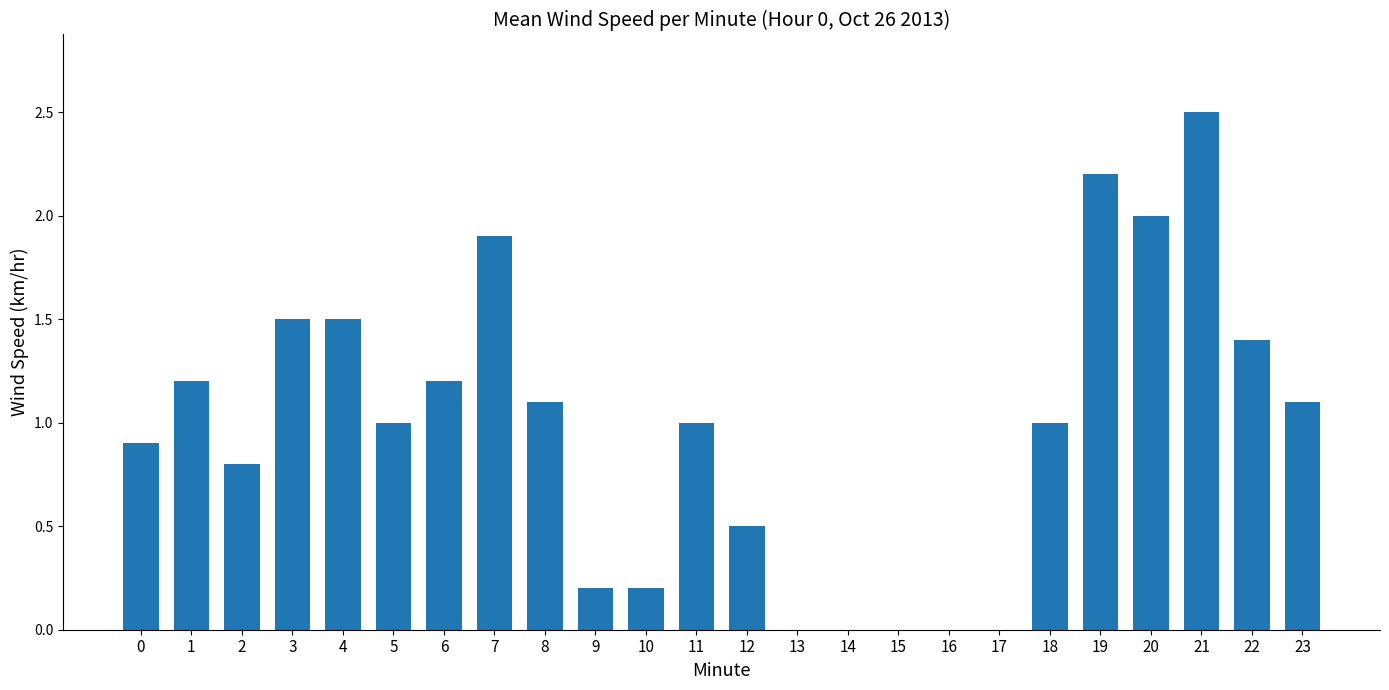

Reading left to right, transcribe all the data shown in this chart.

0=0.9	1=1.2	2=0.8	3=1.5	4=1.5	5=1.0	6=1.2	7=1.9	8=1.1	9=0.2	10=0.2	11=1.0	12=0.5	13=0.0	14=0.0	15=0.0	16=0.0	17=0.0	18=1.0	19=2.2	20=2.0	21=2.5	22=1.4	23=1.1